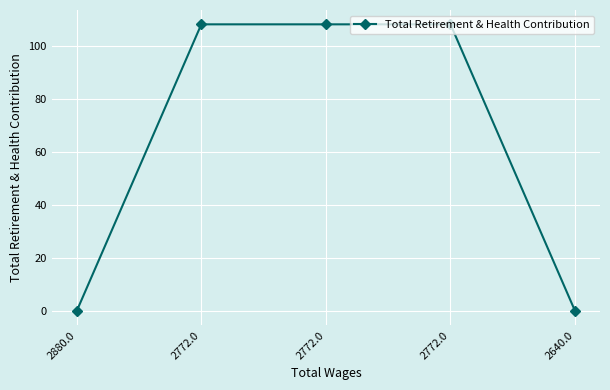

How many lines are shown in the chart?

1